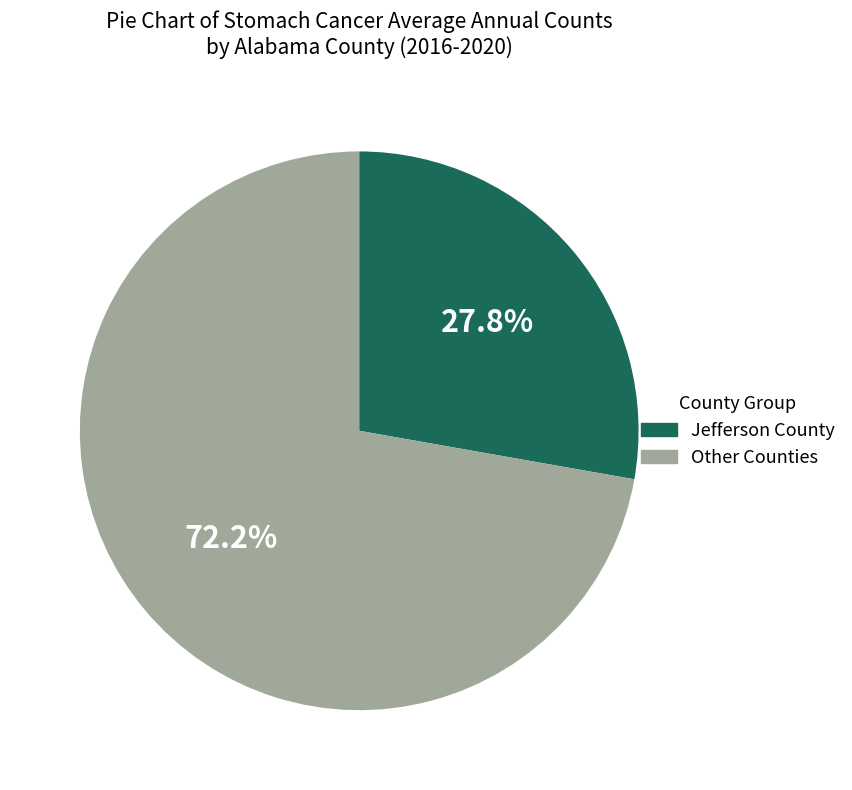

Is there any slice that represents more than half of the pie?

Yes